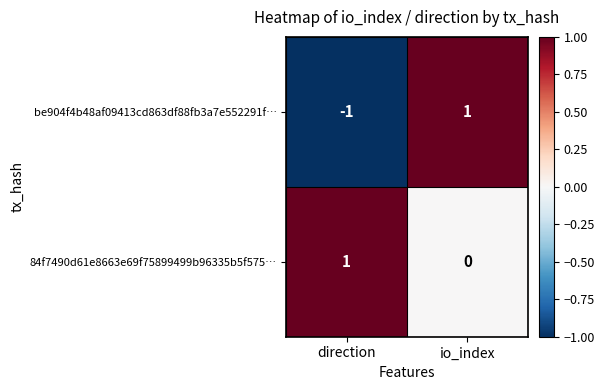

Reading left to right, transcribe all the data shown in this chart.

be904f4b48af09413cd863df88fb3a7e552291f…: -1	1
84f7490d61e8663e69f75899499b96335b5f575…: 1	0